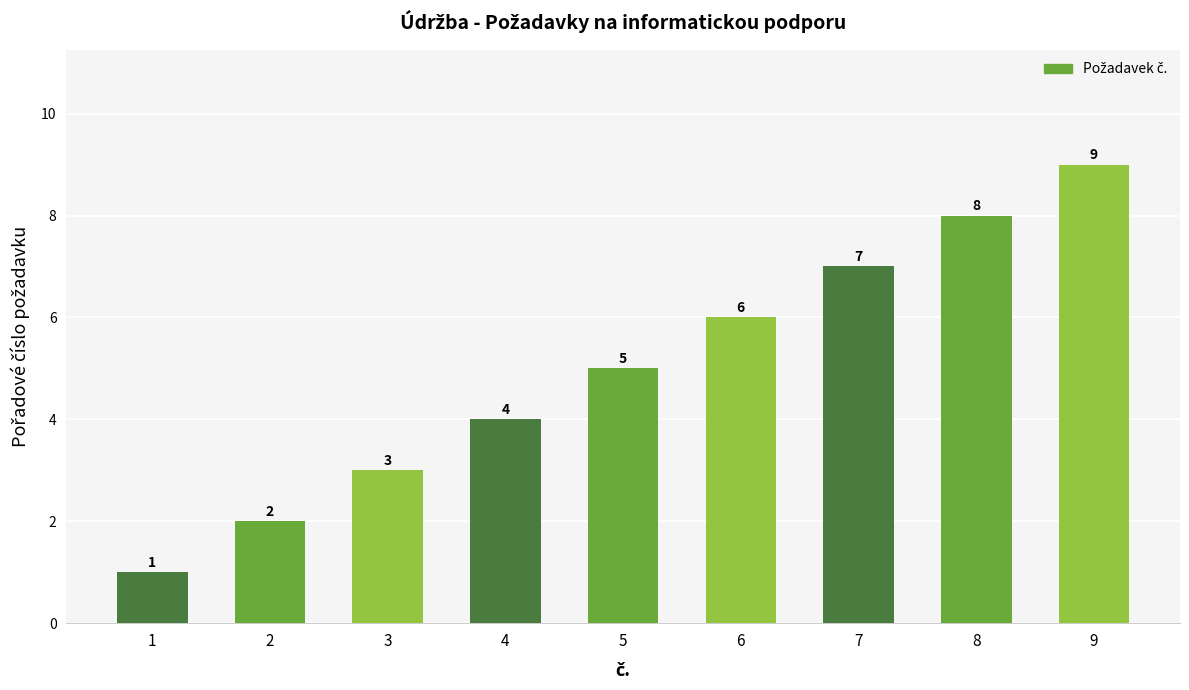

What is the smallest value displayed?

1